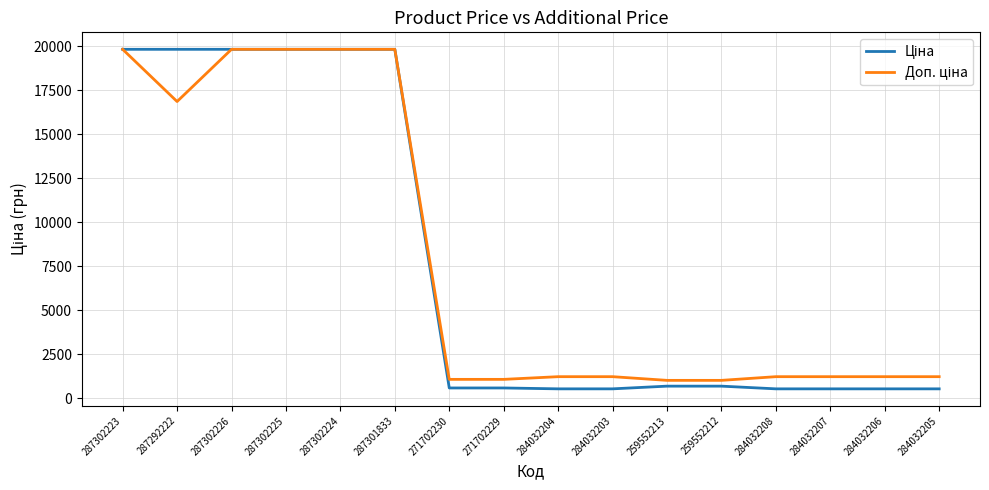

What is the smallest value displayed?

535.4